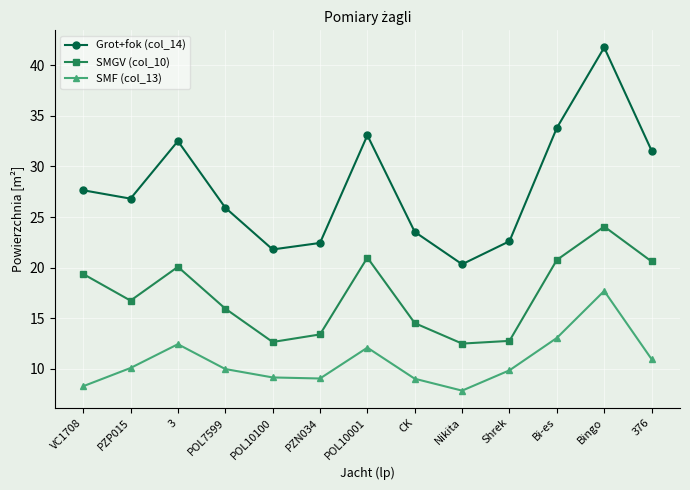

At which category does the chart reach its minimum across all series?

Nikita